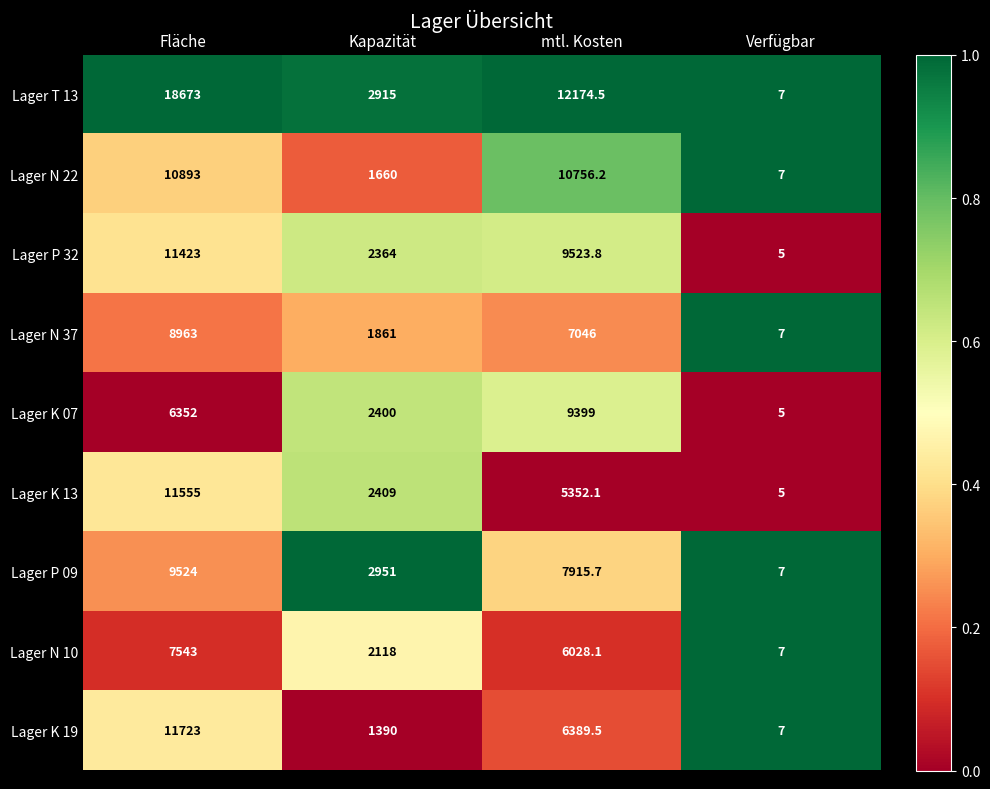

What is the difference between the second highest and second lowest values in the Lager K 07 series?

3952.0